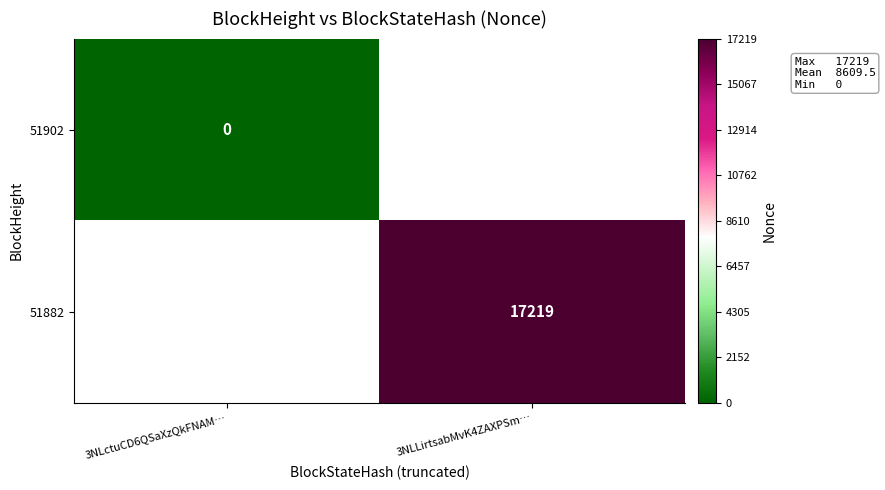

The value of 51882 at 3NLLirtsabMvK4ZAXPSm… is 17219. True or false?

True